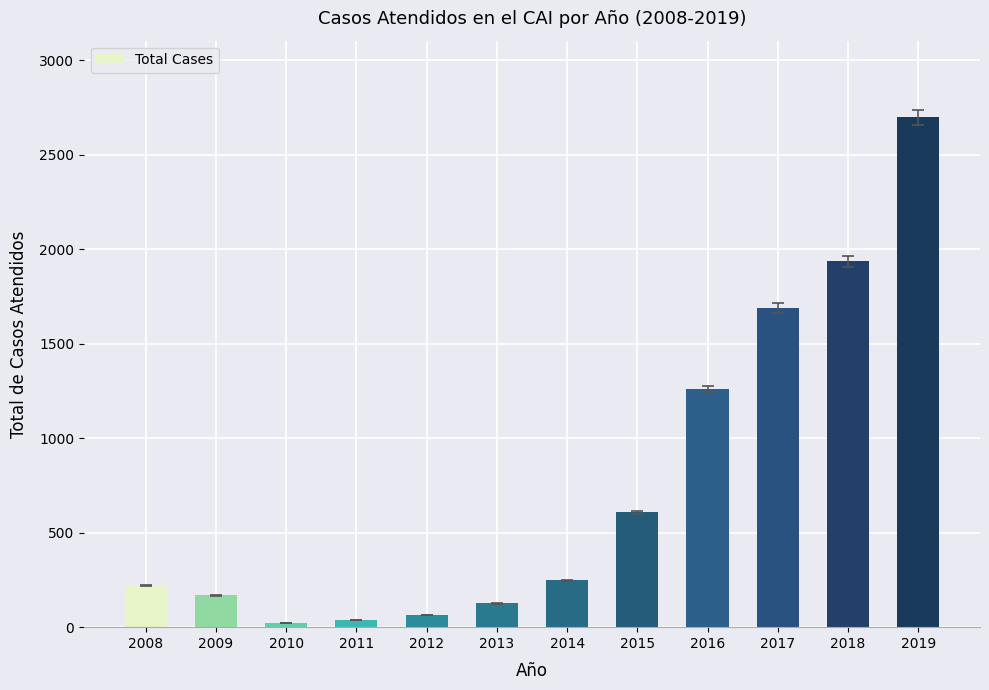

Which has a higher value, 2016 or 2017?

2017